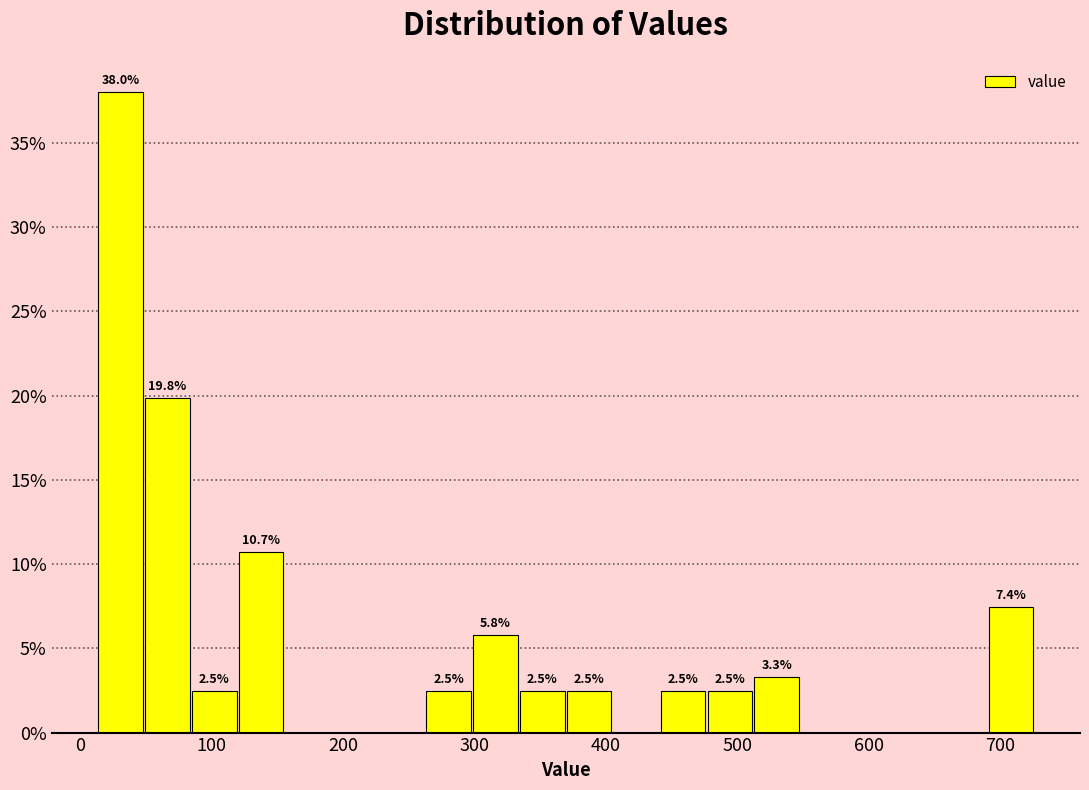

Around what value on the x-axis is the tallest bar? Give the approximate position of its centre, as read against the axis.

30